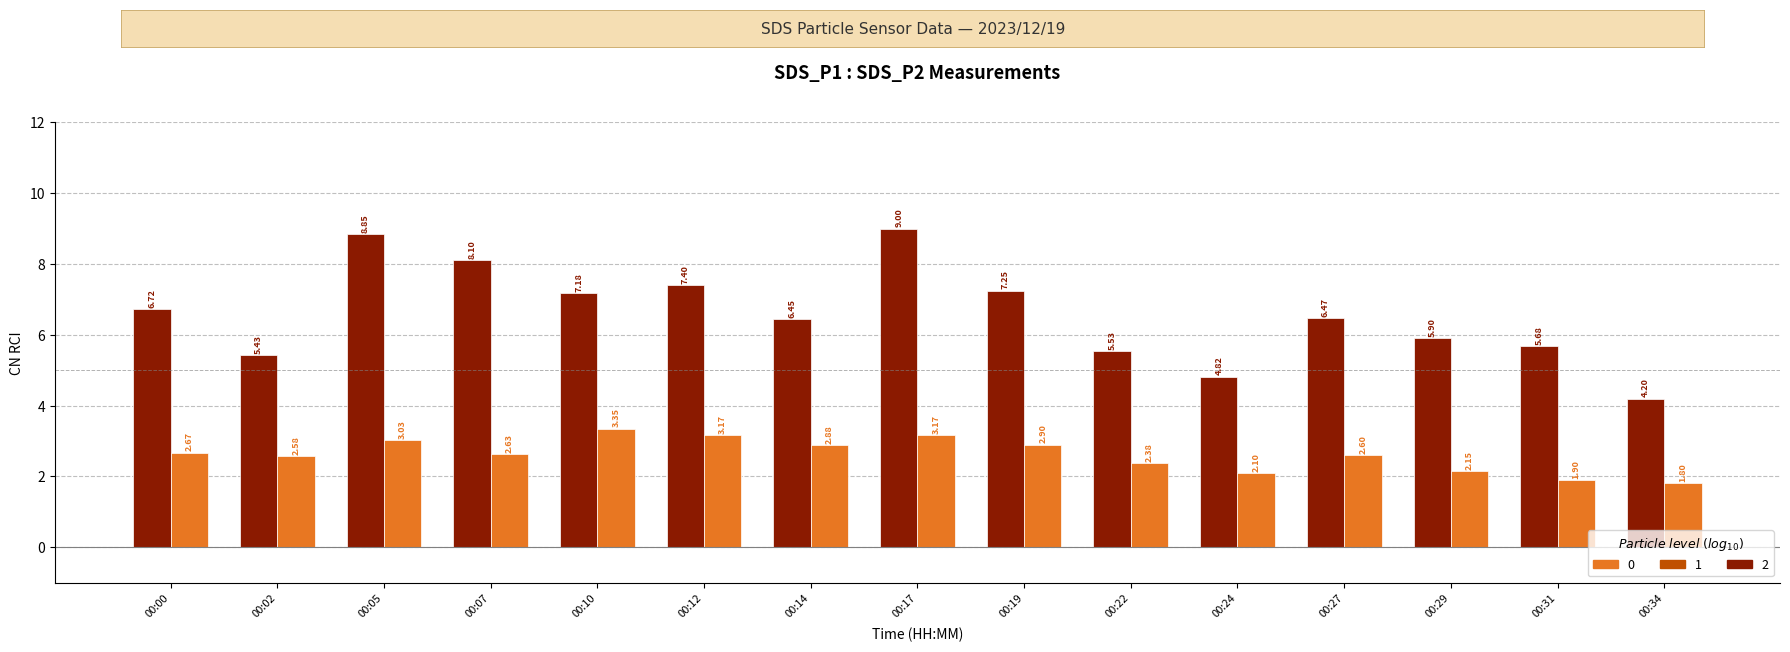

How many categories are shown in the chart?

15